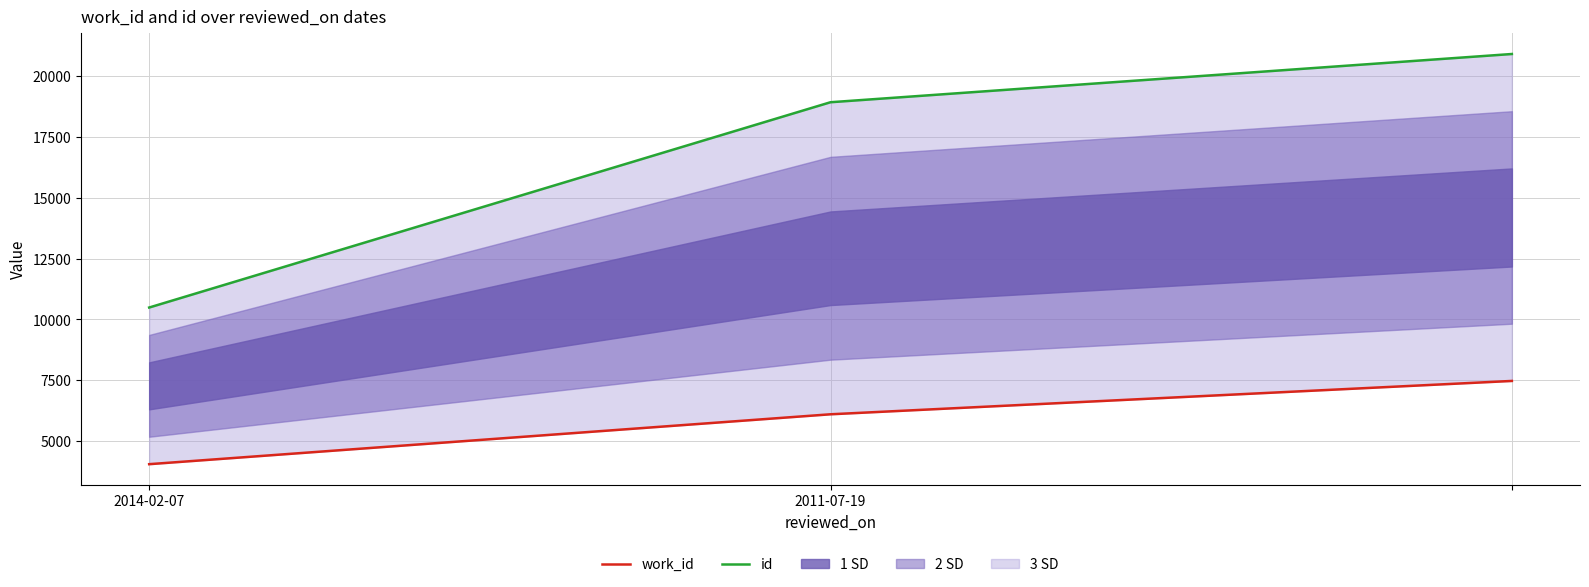

How many lines are shown in the chart?

2